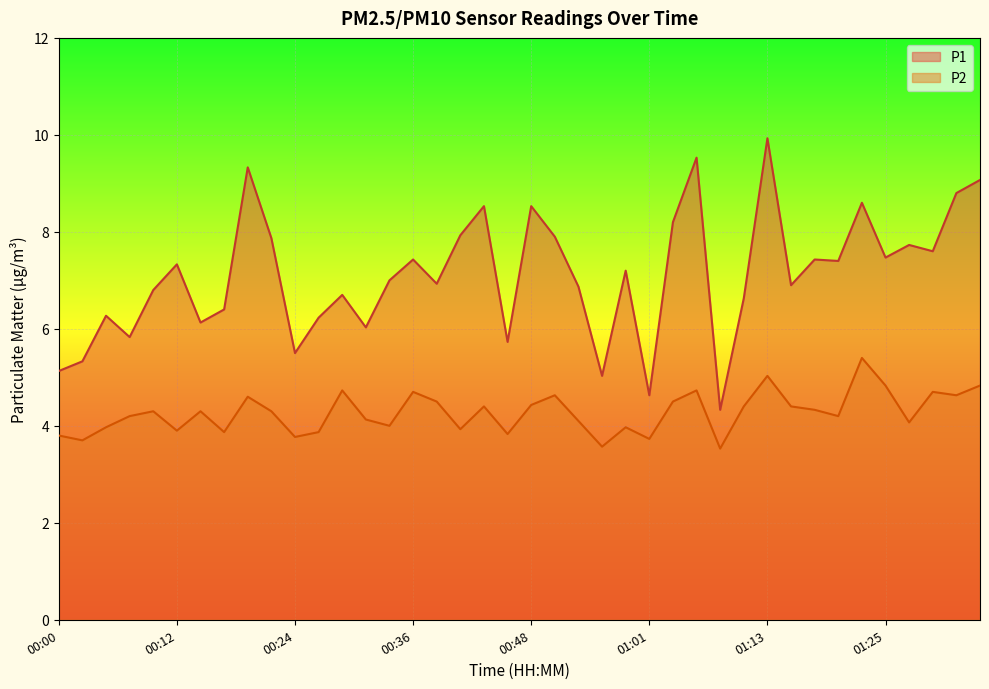

What is the label of the 23rd point from the left?

00:53